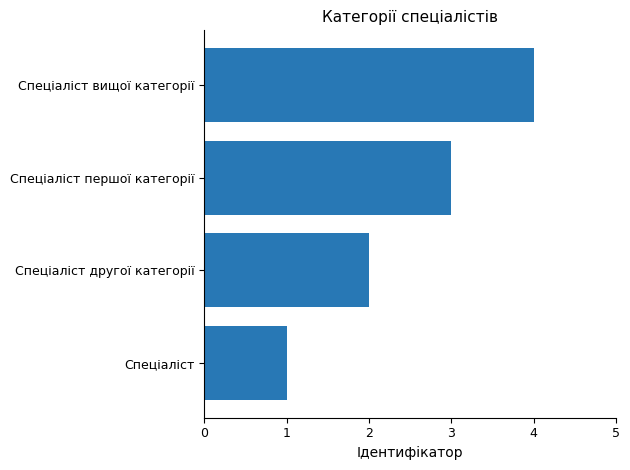

How many series are shown in this chart?

1